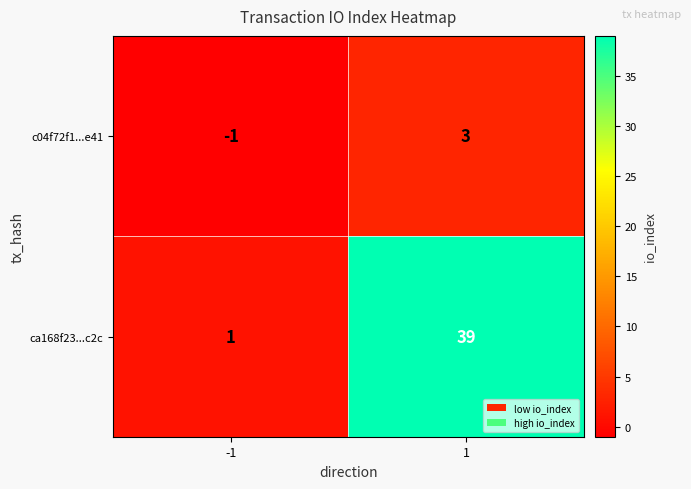

Rank the series at -1 from highest to lowest value.

ca168f23...c2c, c04f72f1...e41